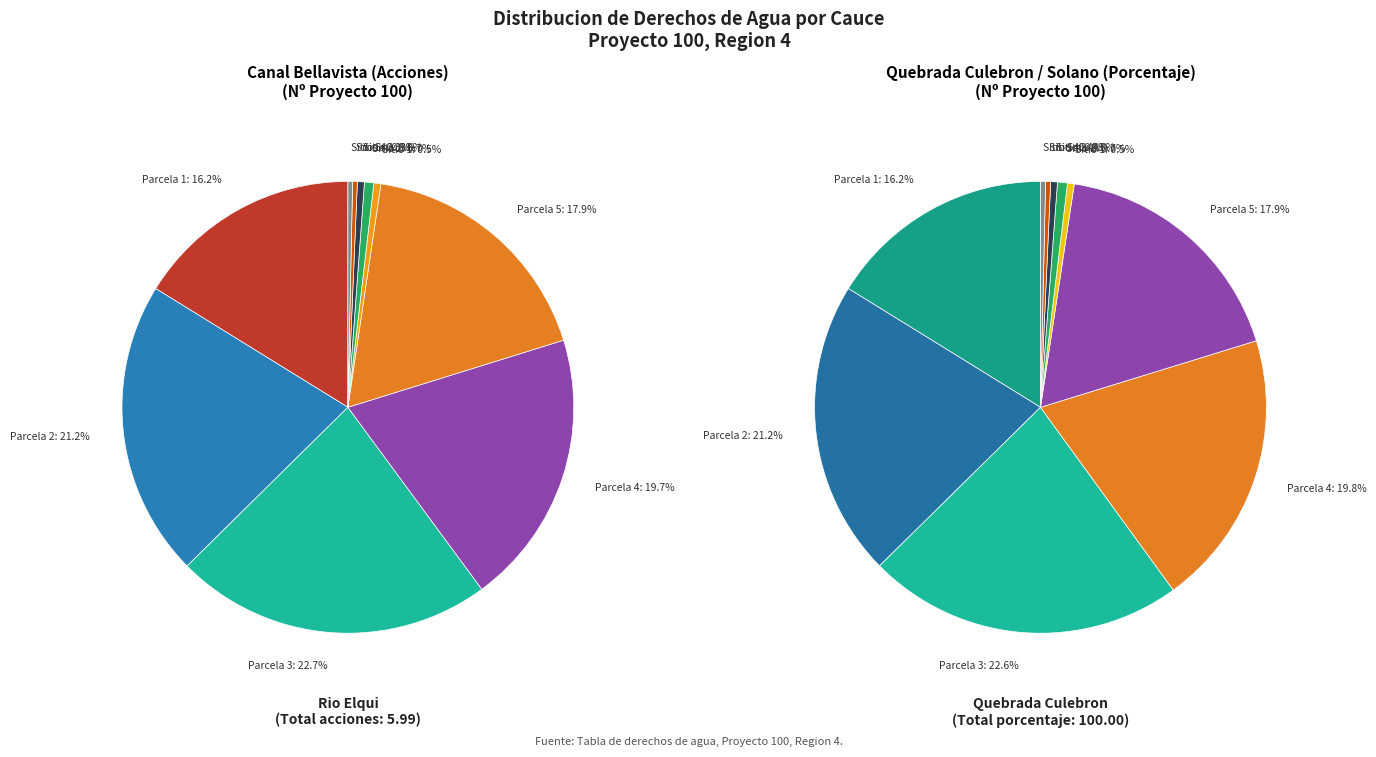

Which slice is the largest?

Parcela 3